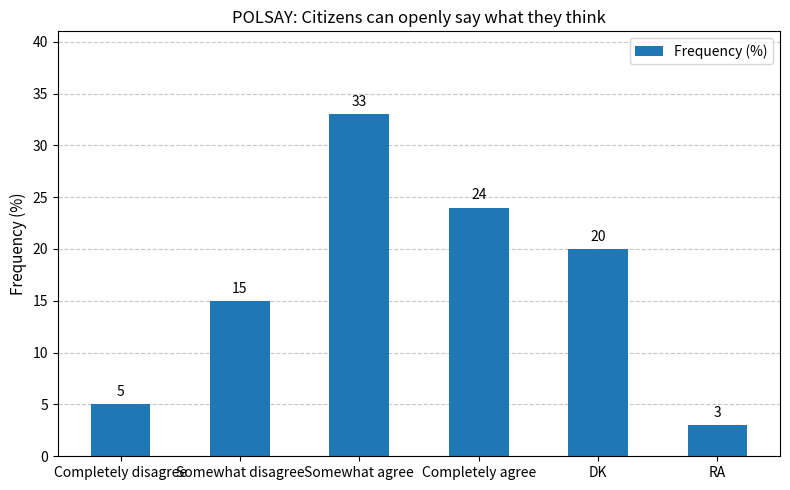

What is the value of the 6th bar from the left?

3